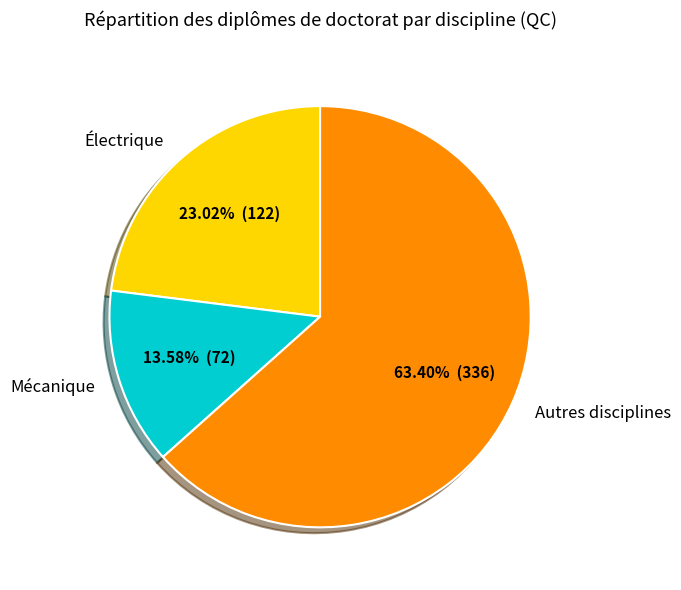

Does any single category account for the majority?

Yes